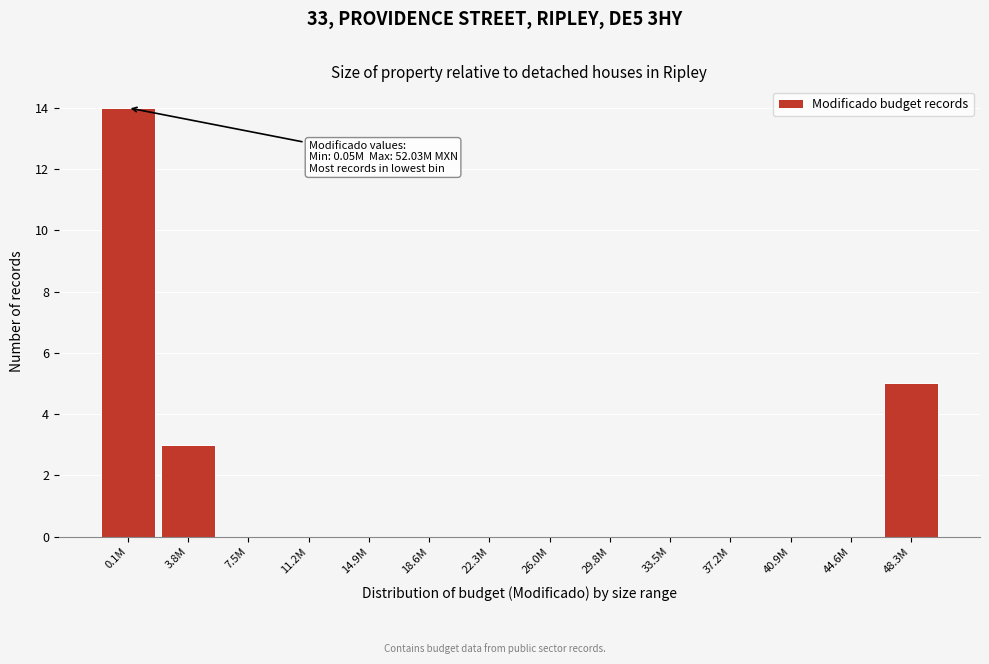

Reading left to right, list all the values displayed in this chart.

0.1M=14	3.8M=3	7.5M=0	11.2M=0	14.9M=0	18.6M=0	22.3M=0	26.0M=0	29.8M=0	33.5M=0	37.2M=0	40.9M=0	44.6M=0	48.3M=5